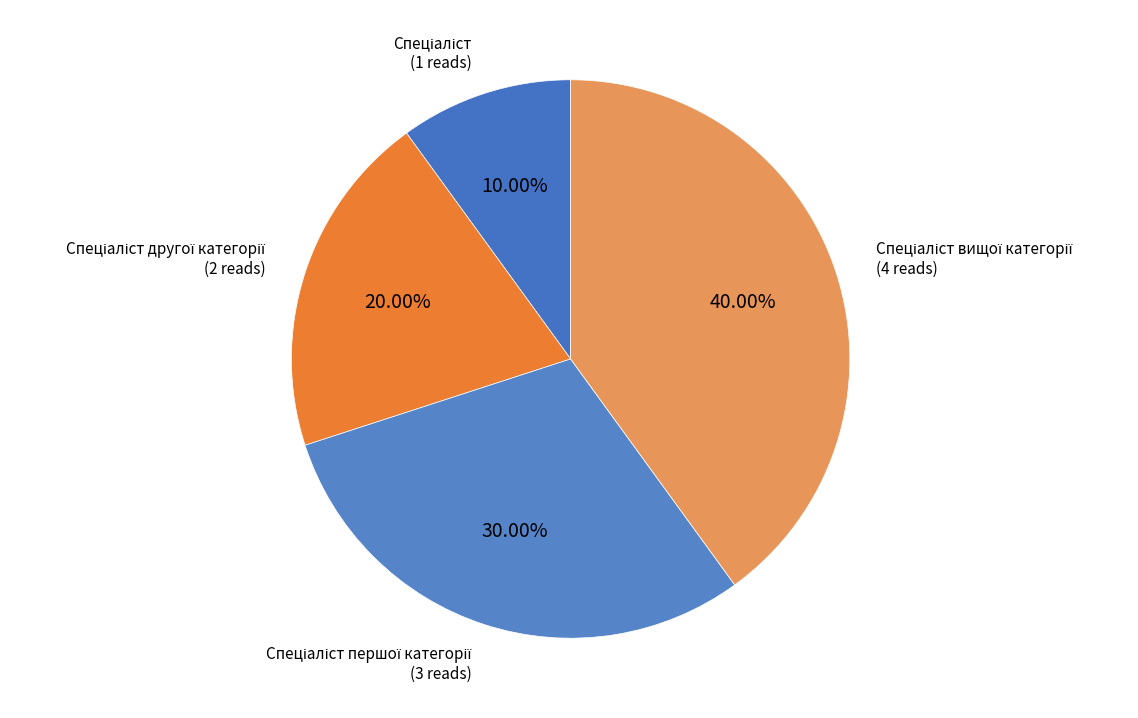

Is there a majority slice in this chart?

No